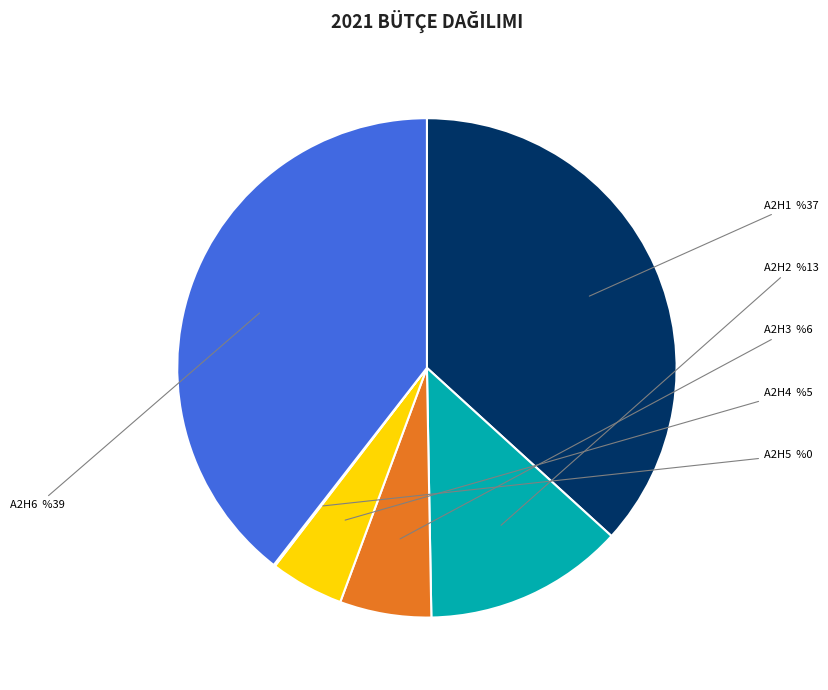

To the nearest percent, what is the average slice percentage?

17%